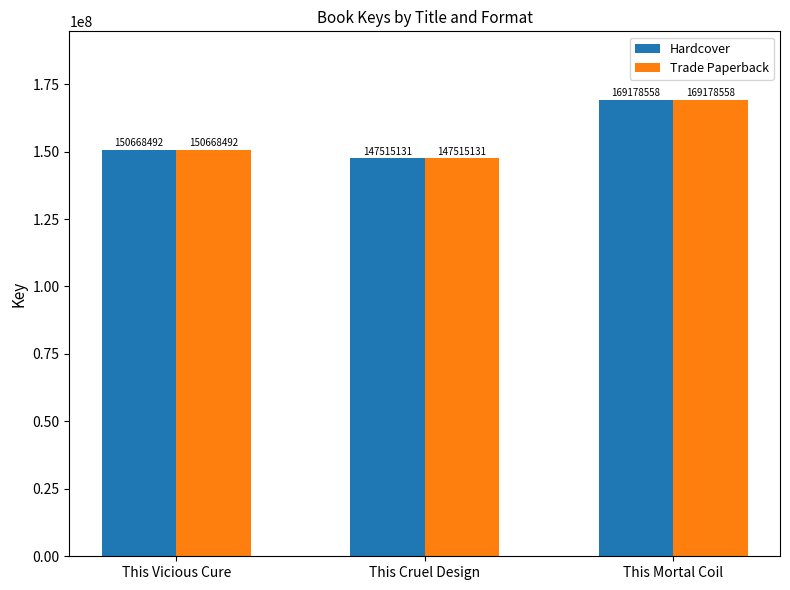

What is the lowest value of the Hardcover series?

147515131